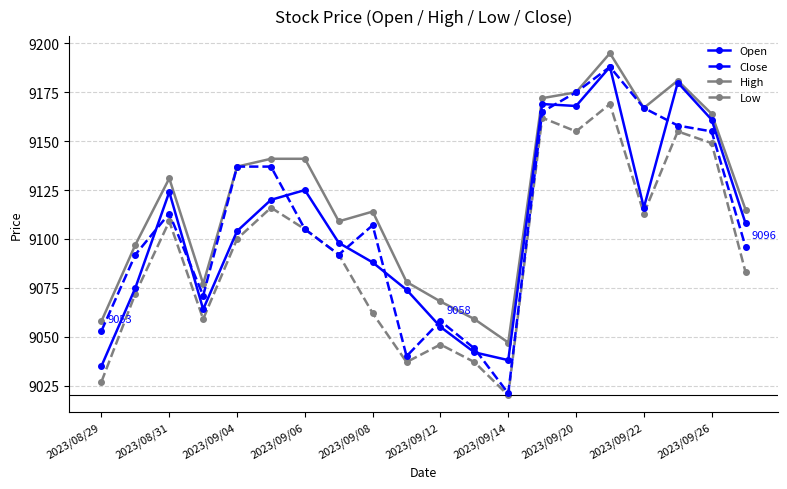

What is the maximum value for Close?

9188